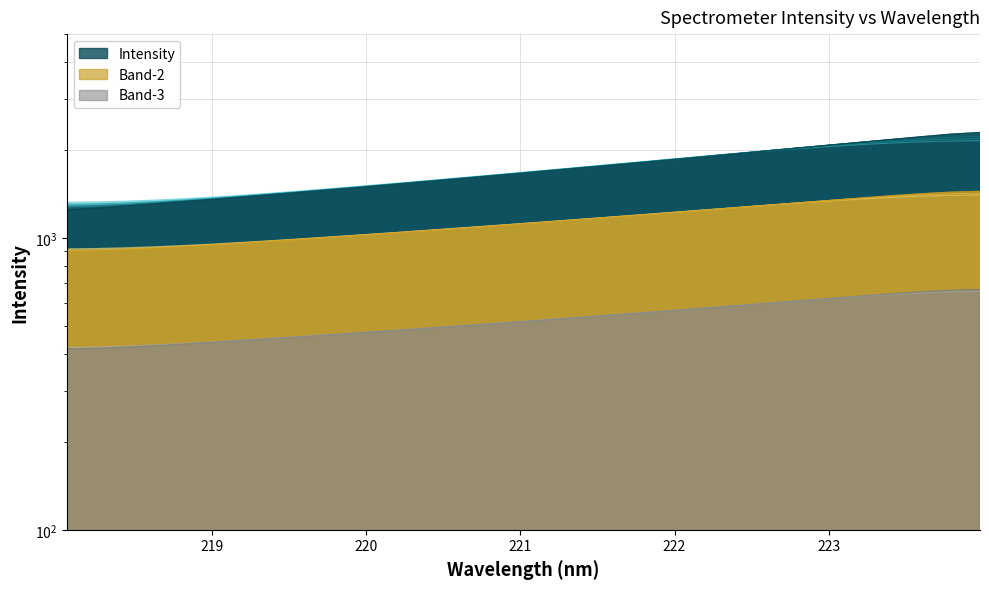

What is the difference between the maximum and minimum values?

1049.2